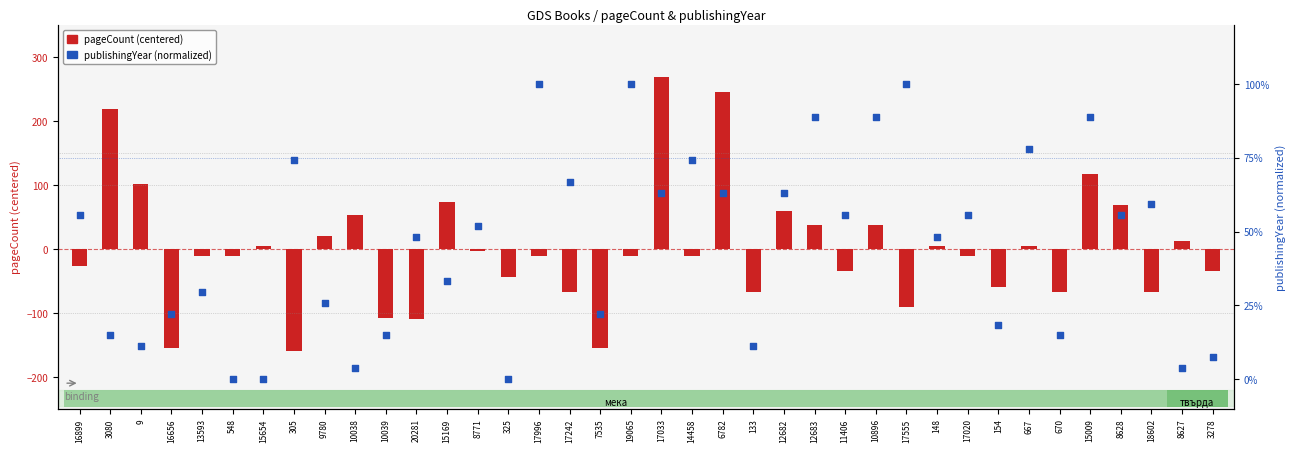

Is the value of publishingYear (normalized) at 17033 greater than the value of pageCount (centered) at 15654?

No